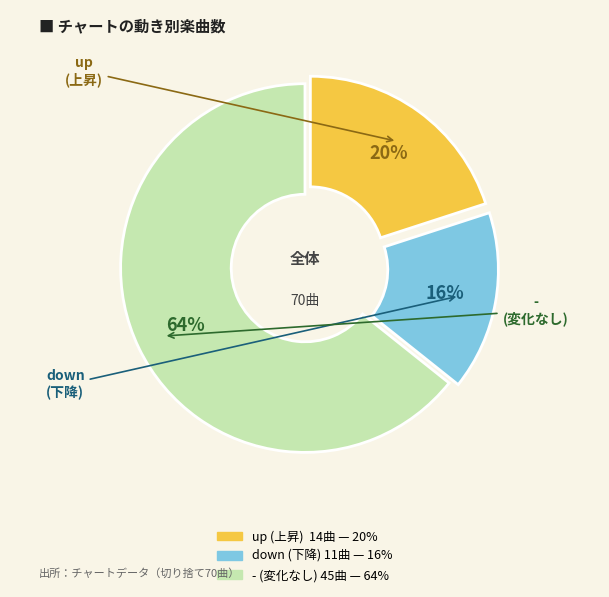

To the nearest percent, what is the average slice percentage?

33%